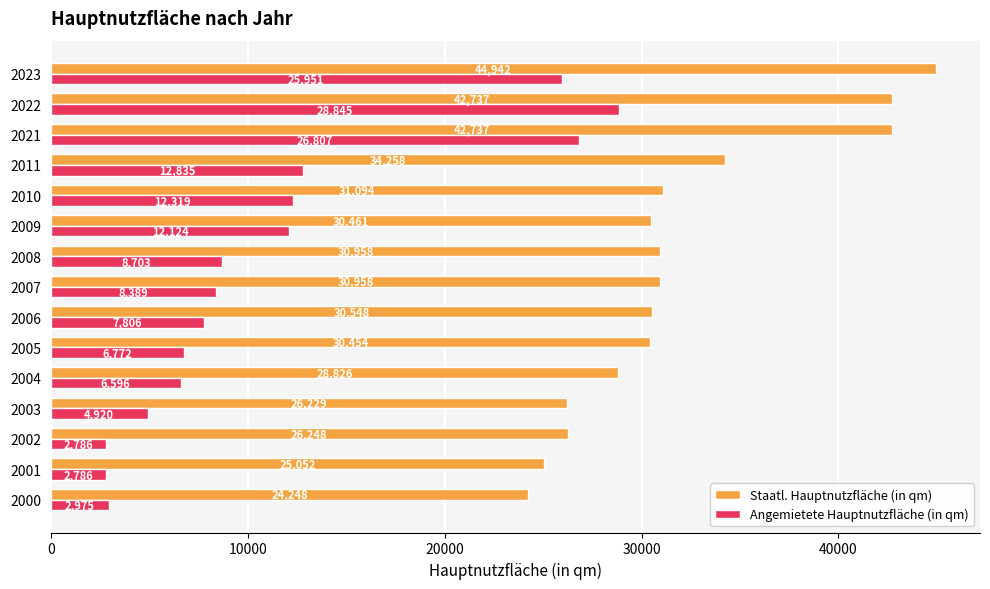

At which category is the sum across all series the highest?

2022